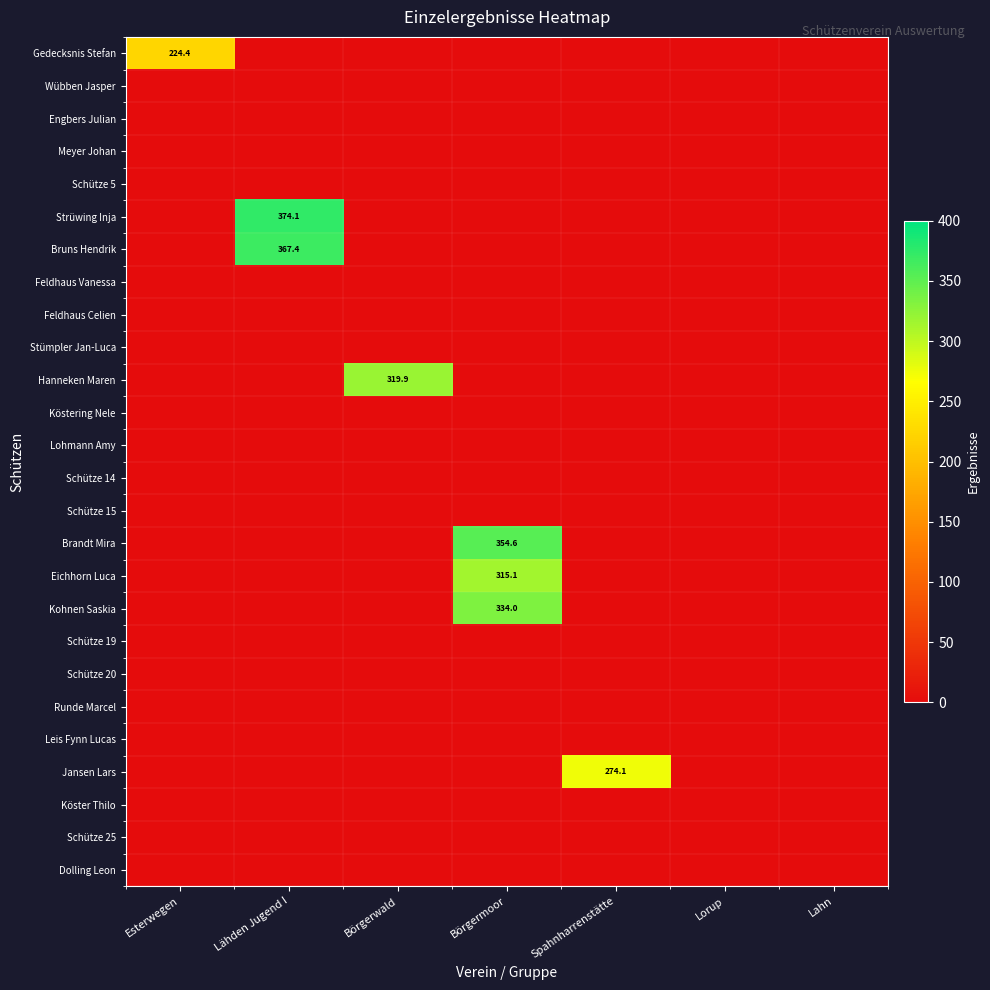

True or false: Gedecksnis Stefan has a value of 94.9 at Esterwegen.

False